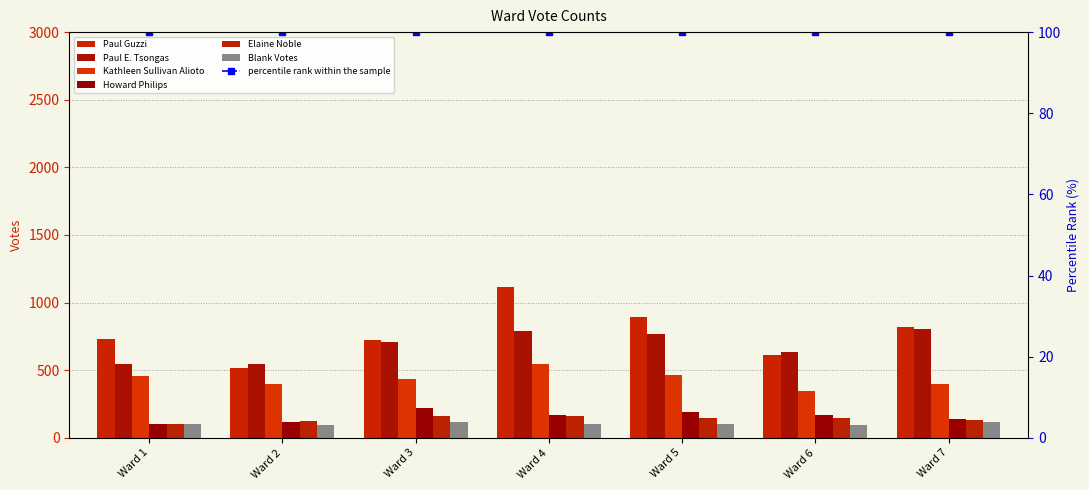

What is the approximate value of Blank Votes at 5, to the nearest 5?

105